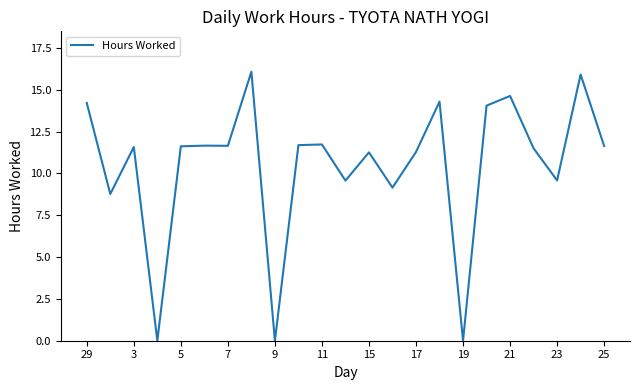

What is the greatest value displayed?

16.1